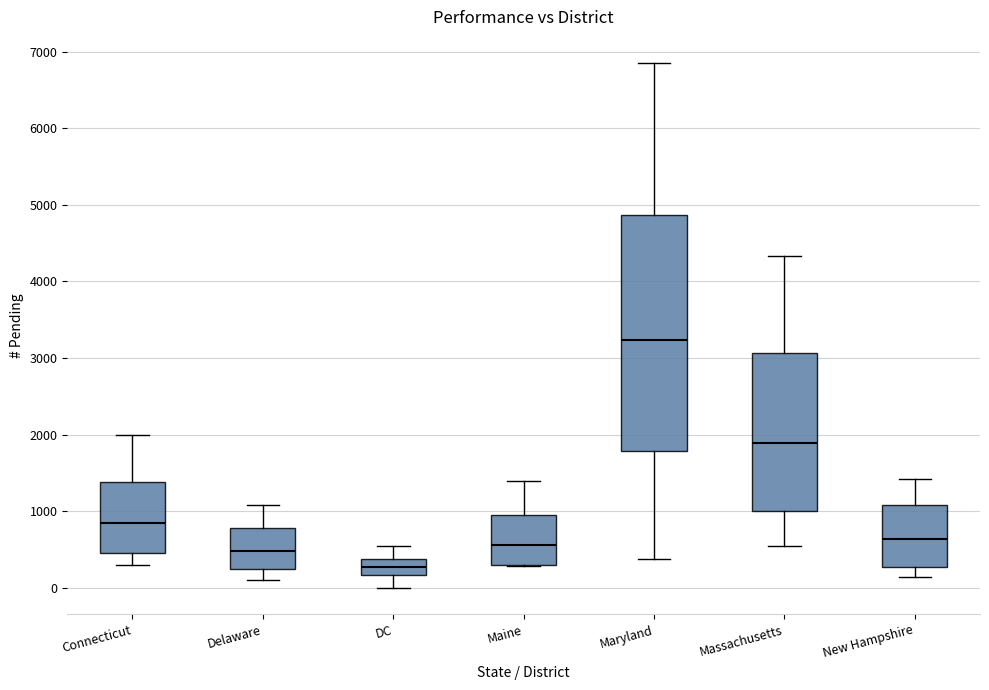

Reading left to right, read every box against the y-axis: the position of its median line, the range the box covers, and the ends of its whiskers. The values are not printed on the chart, so give them approximately, as read against the axis.

Connecticut: median 800, box 500 to 1400, whiskers 300 to 2000
Delaware: median 500, box 200 to 800, whiskers 100 to 1100
DC: median 300, box 200 to 400, whiskers 0 to 500
Maine: median 600, box 300 to 1000, whiskers 300 to 1400
Maryland: median 3200, box 1800 to 4900, whiskers 400 to 6800
Massachusetts: median 1900, box 1000 to 3100, whiskers 500 to 4300
New Hampshire: median 600, box 300 to 1100, whiskers 100 to 1400